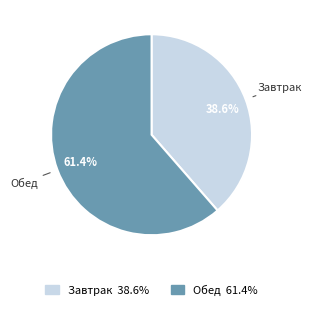

To the nearest percent, what is the difference between the largest and smallest slice percentages?

23%